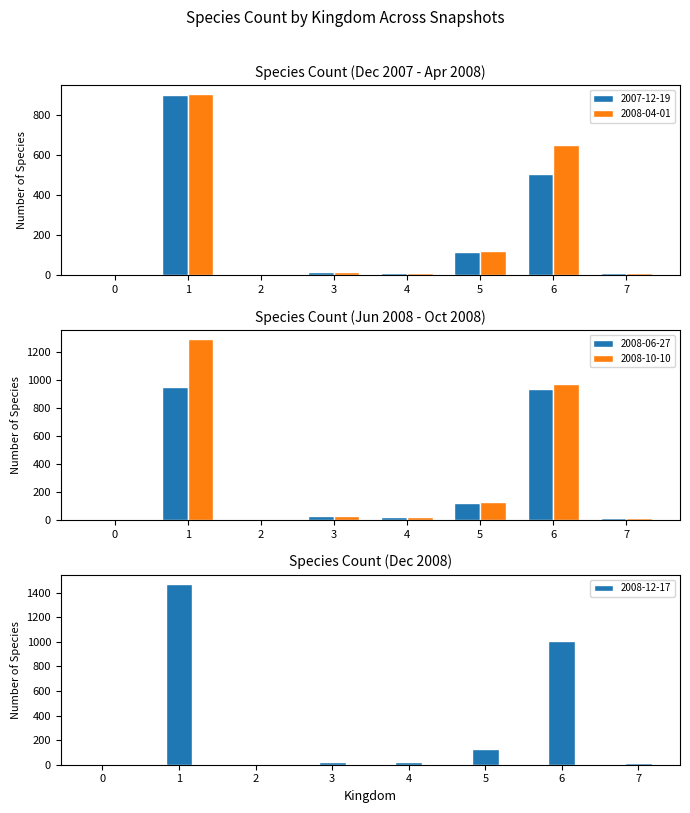

Which series changed the most between 1 and 7?

2008-12-17